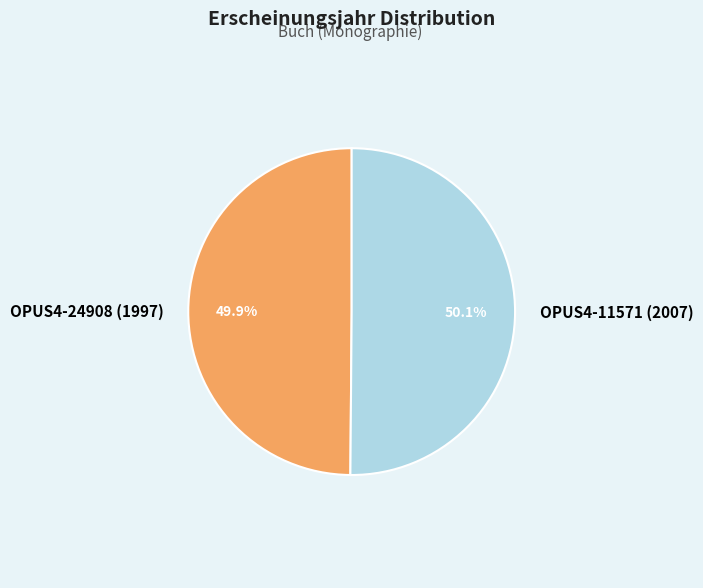

True or false: OPUS4-11571 (2007) accounts for 61% of the total.

False